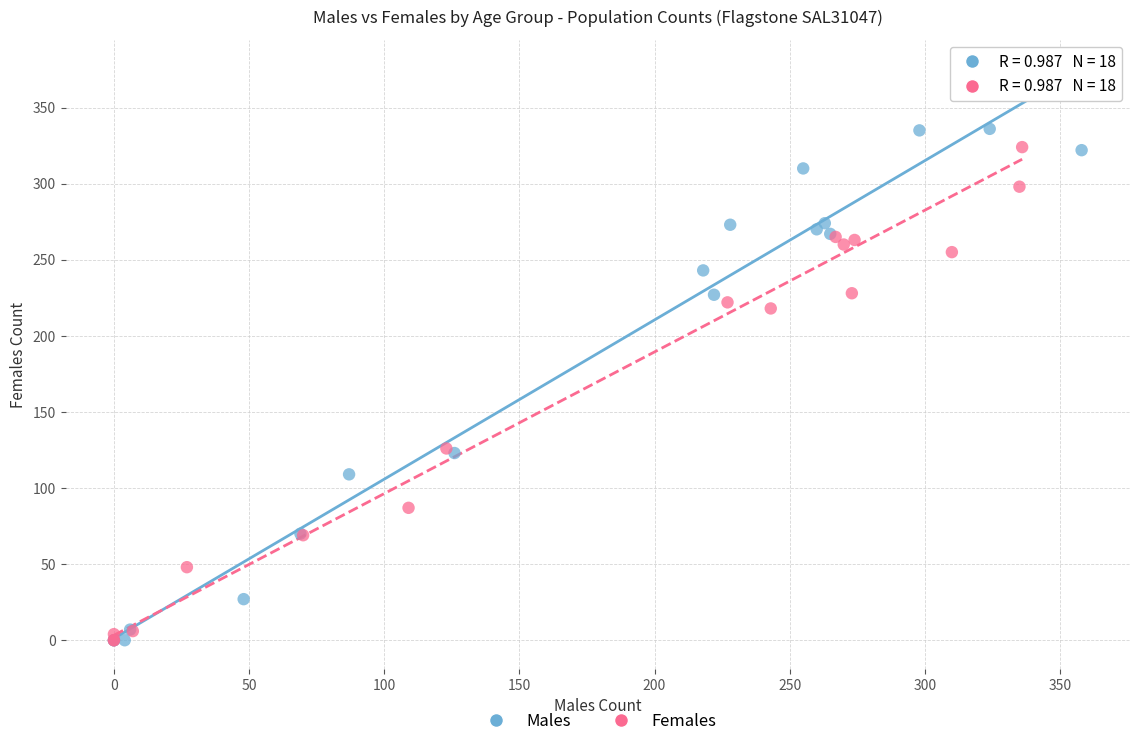

Which series reaches the maximum Y coordinate?

Females